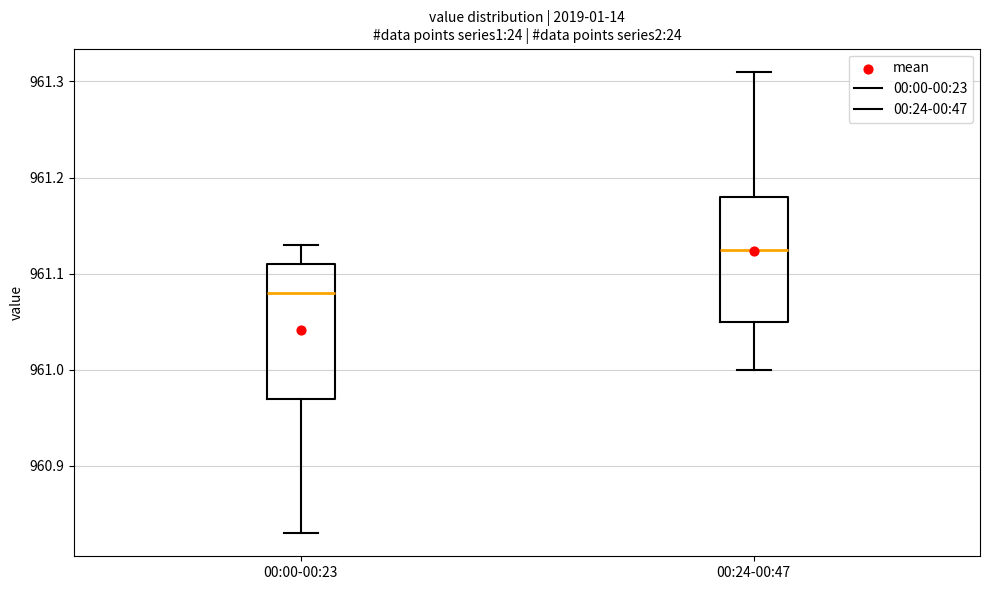

Reading left to right, read every box against the y-axis: the position of its median line, the range the box covers, and the ends of its whiskers. The values are not printed on the chart, so give them approximately, as read against the axis.

00:00-00:23: median 961.08, box 960.97 to 961.11, whiskers 960.83 to 961.13
00:24-00:47: median 961.13, box 961.05 to 961.18, whiskers 961.00 to 961.31